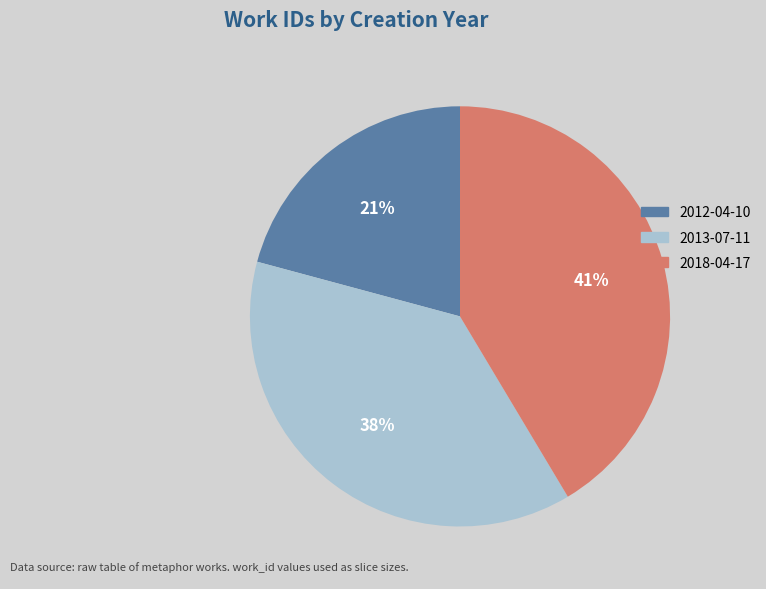

How many slices are in this pie chart?

3